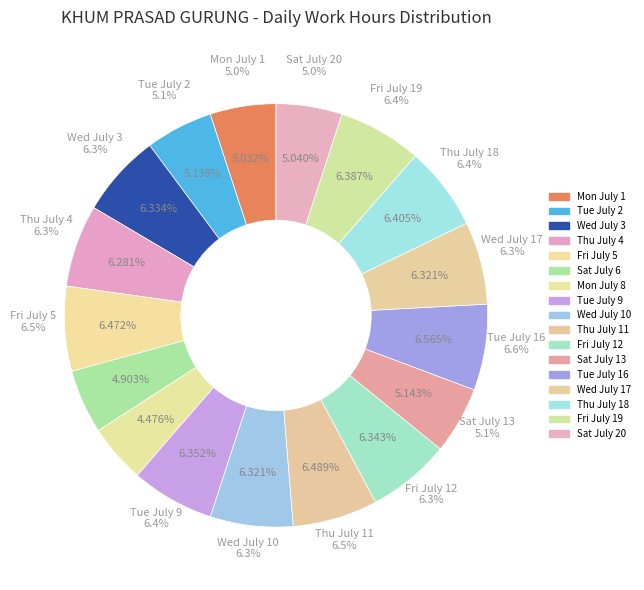

Do Tue July 2 and Thu July 11 together represent more than half of the pie?

No